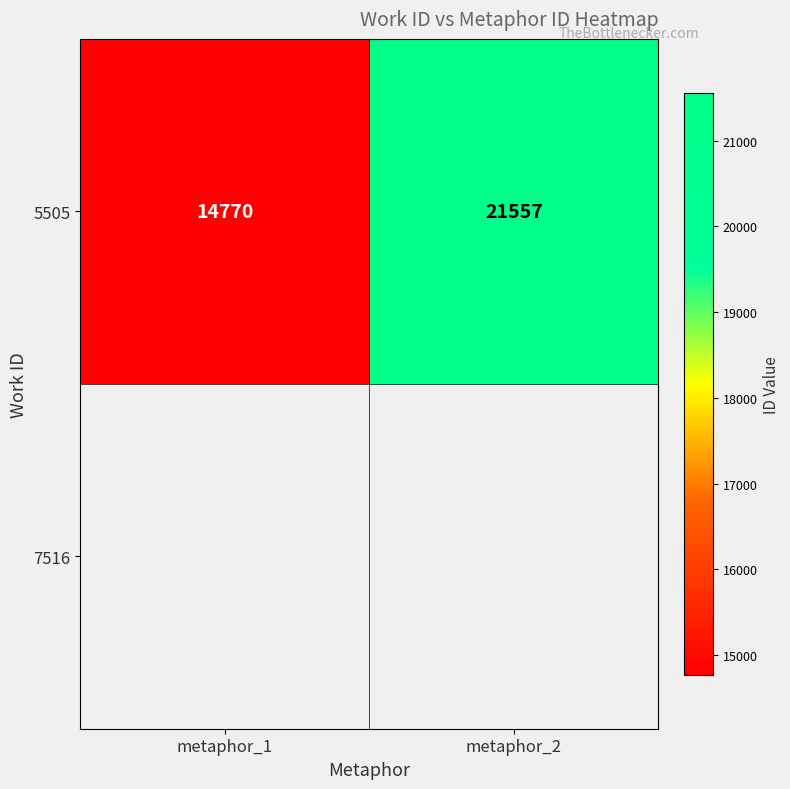

What is the sum of all values?

36327